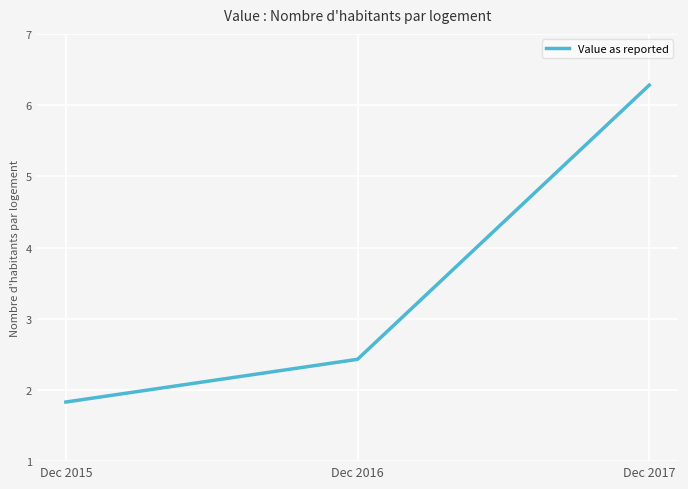

Reading left to right, what are all the values shown in this chart?

1.8	2.4	6.3